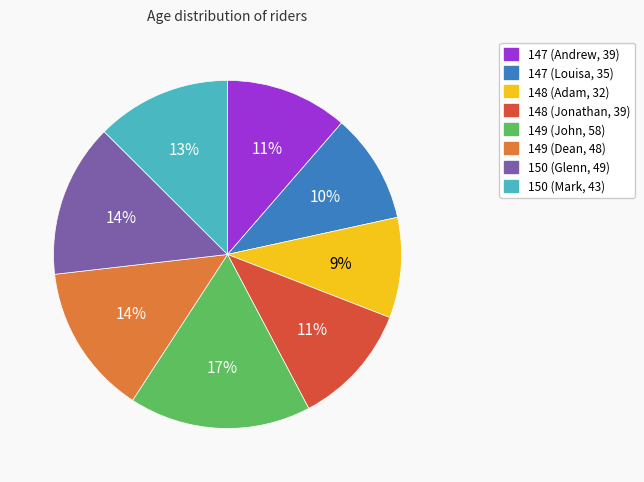

To the nearest percent, what is the average slice percentage?

12%